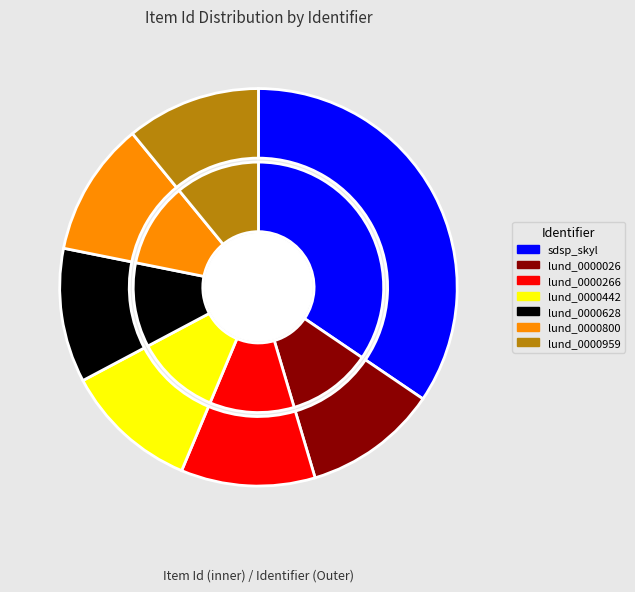

Is there any slice that represents more than half of the pie?

No